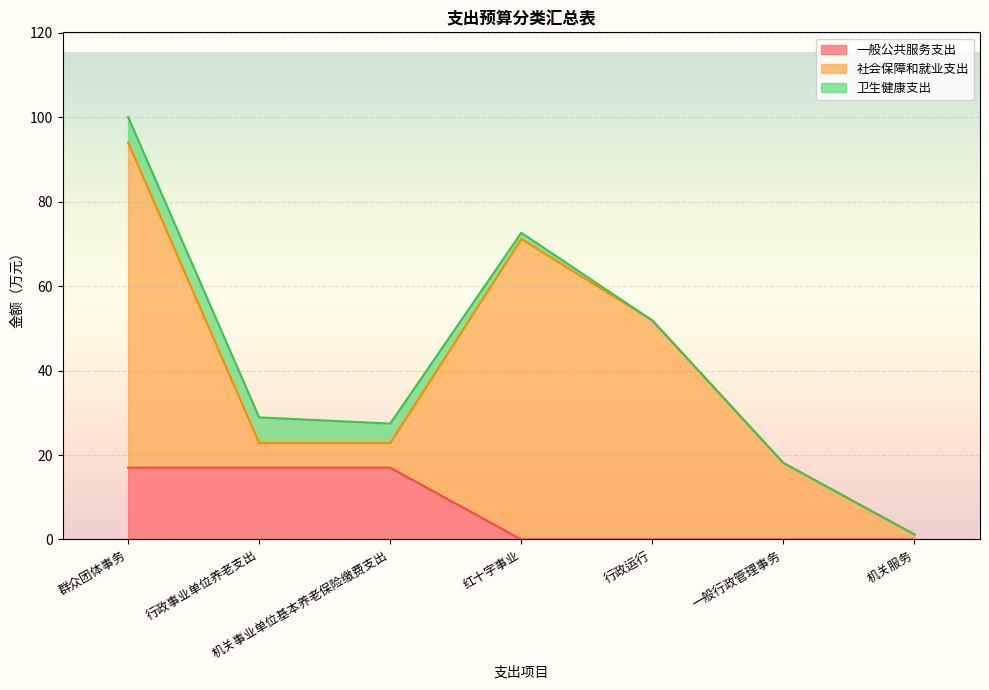

List the series in order of their overall mean, lowest first.

卫生健康支出, 一般公共服务支出, 社会保障和就业支出